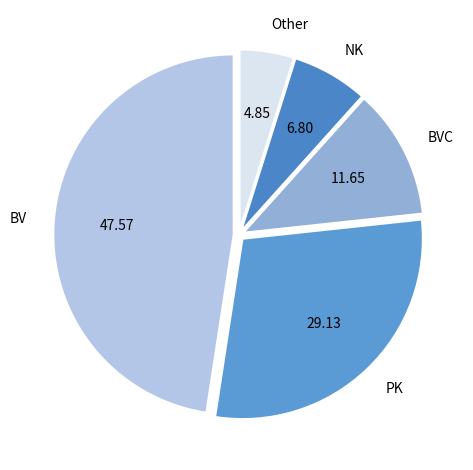

How many segments does this pie chart have?

5